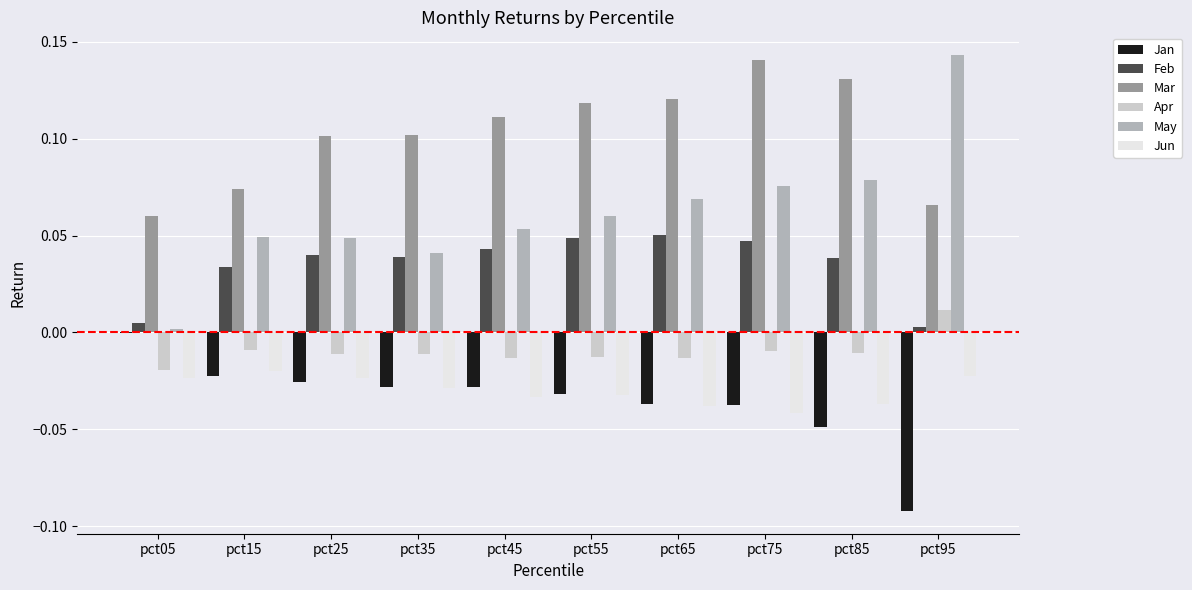

The May series shows 0.0 at pct15. True or false?

True